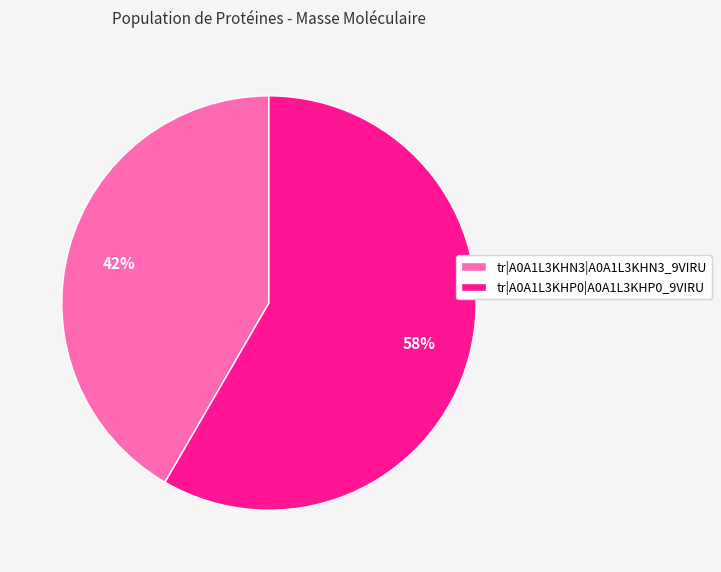

True or false: tr|A0A1L3KHN3|A0A1L3KHN3_9VIRU accounts for 42% of the total.

True